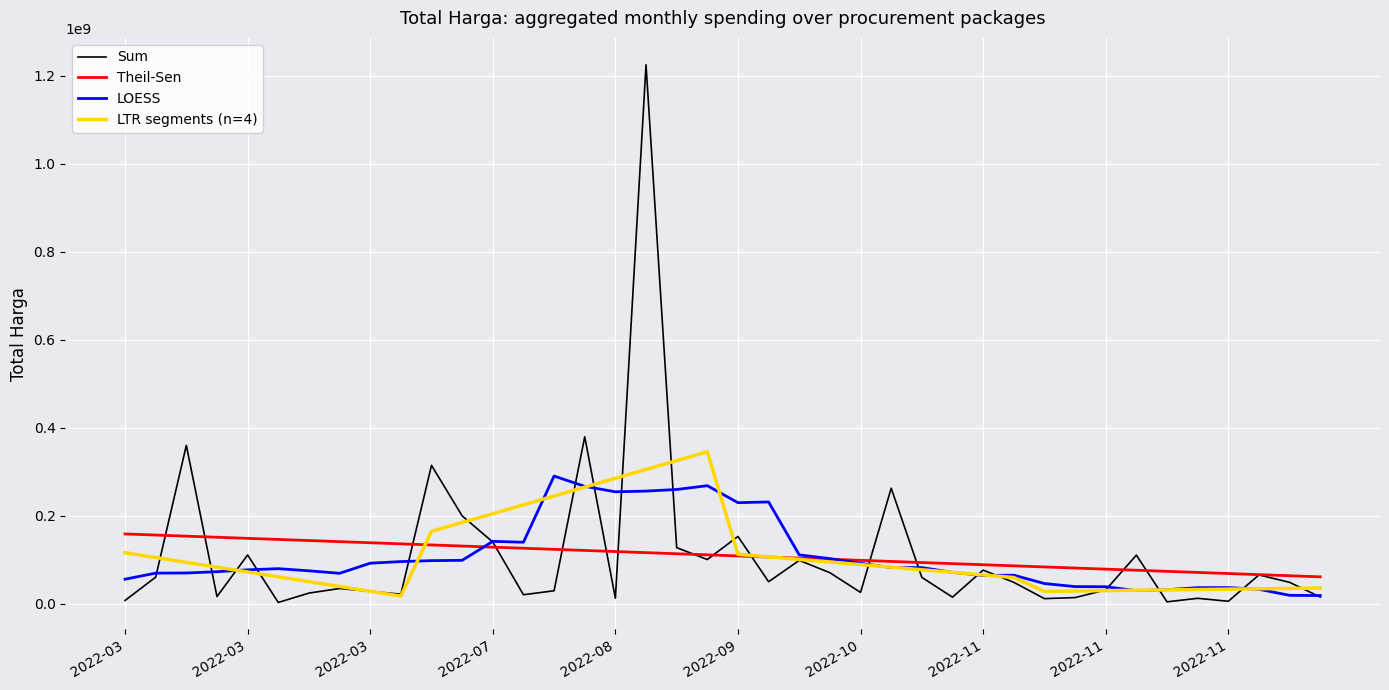

List the series in order of their peak value, highest first.

Sum, LTR segments (n=4), LOESS, Theil-Sen